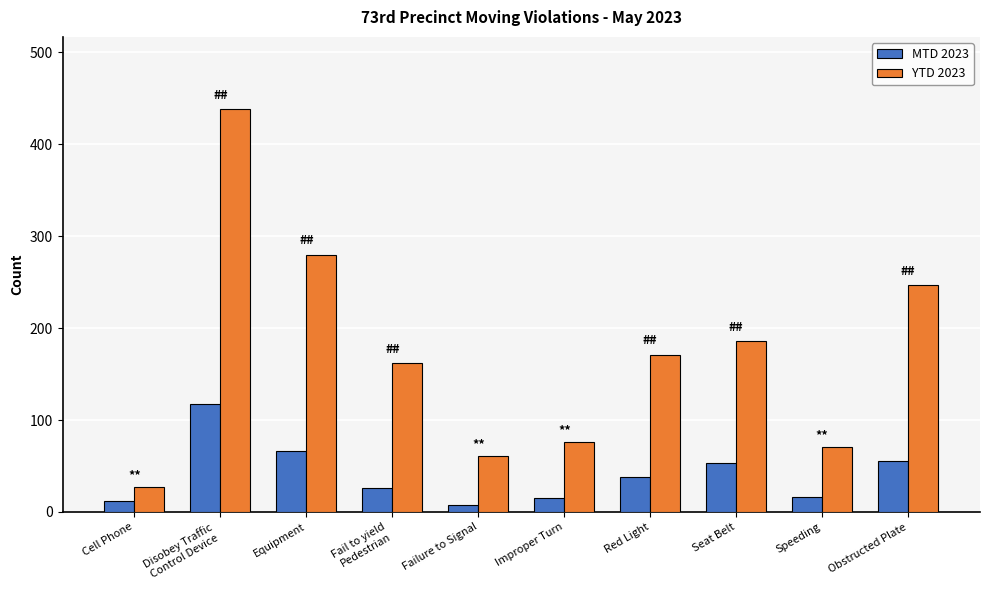

What is the lowest value of the MTD 2023 series?

8